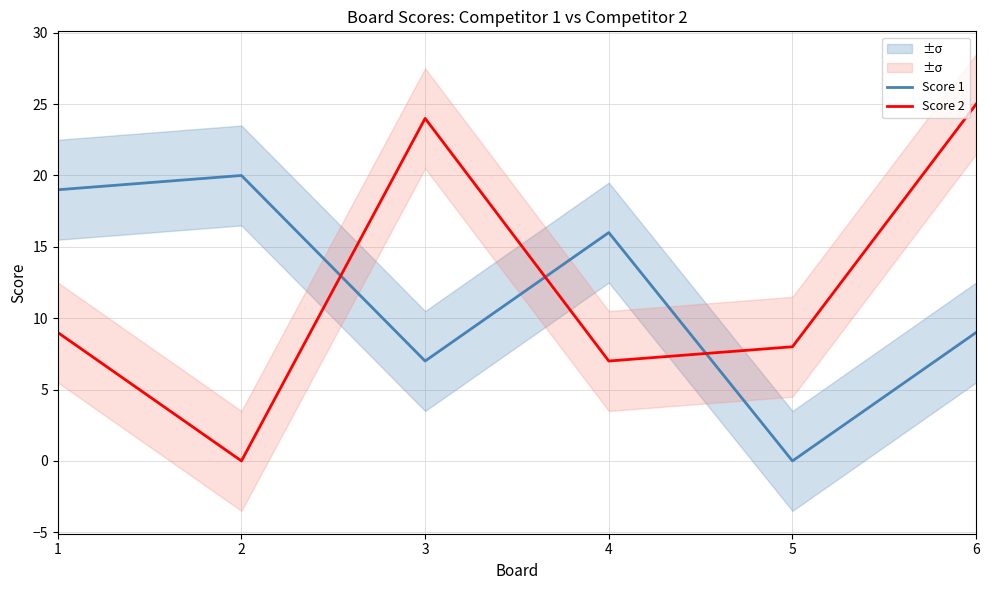

Which has a higher value, 2 or 4?

2